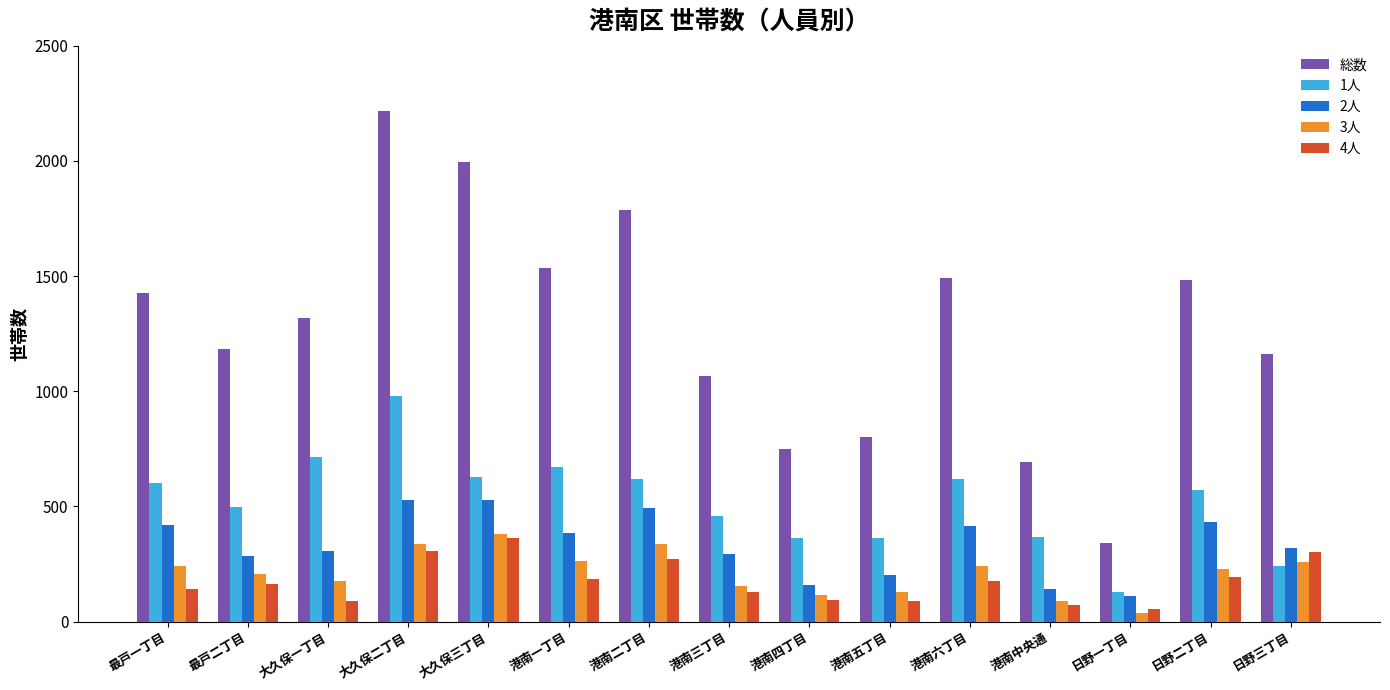

What is the difference between the maximum and minimum values in the 総数 series?

1873